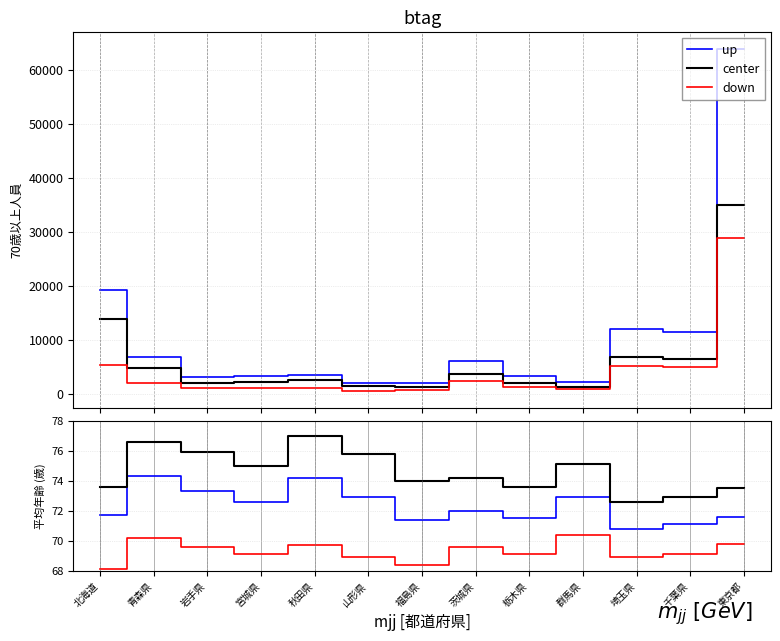

What is the difference between the highest and lowest values at 宮城県?

5.9